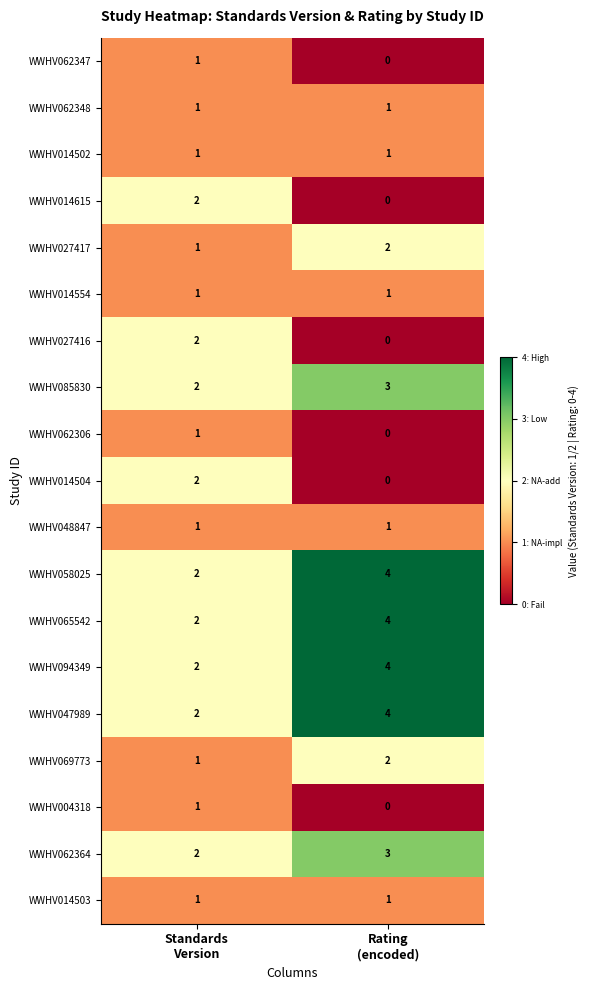

What is the sum of all WWHV062364 values?

5